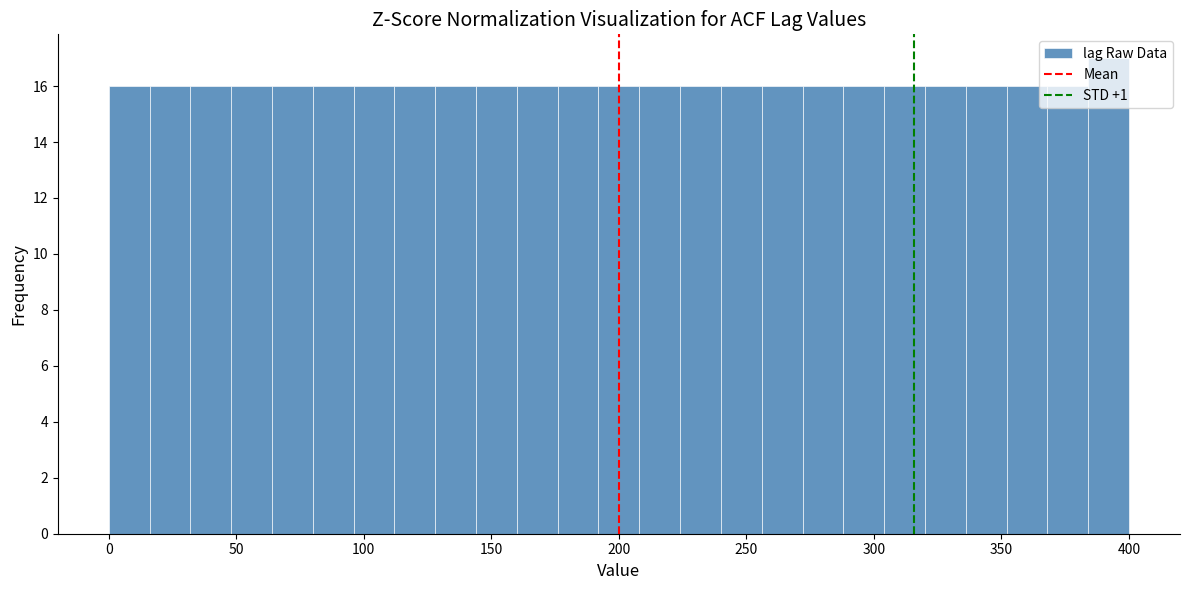

Read against the x-axis, roughly where is the centre of the tallest bar?

390